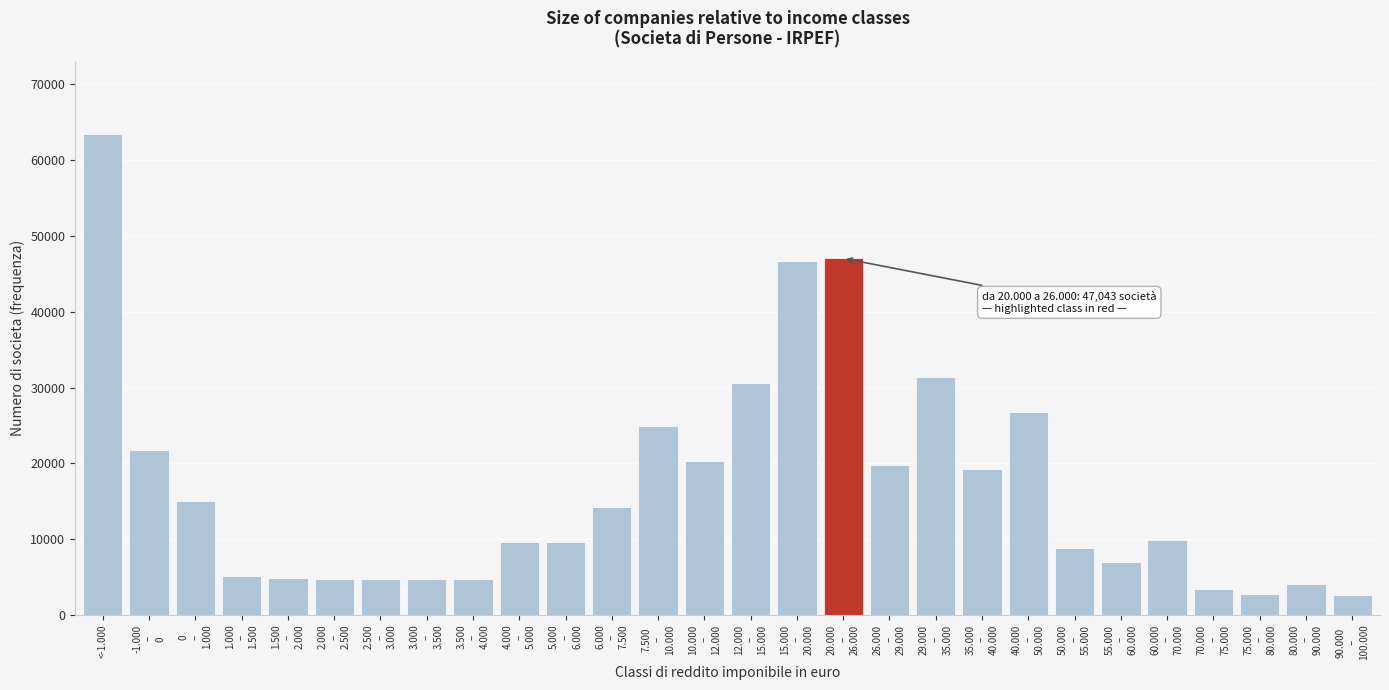

Is it true that the value at <-1.000 is 63494?

True